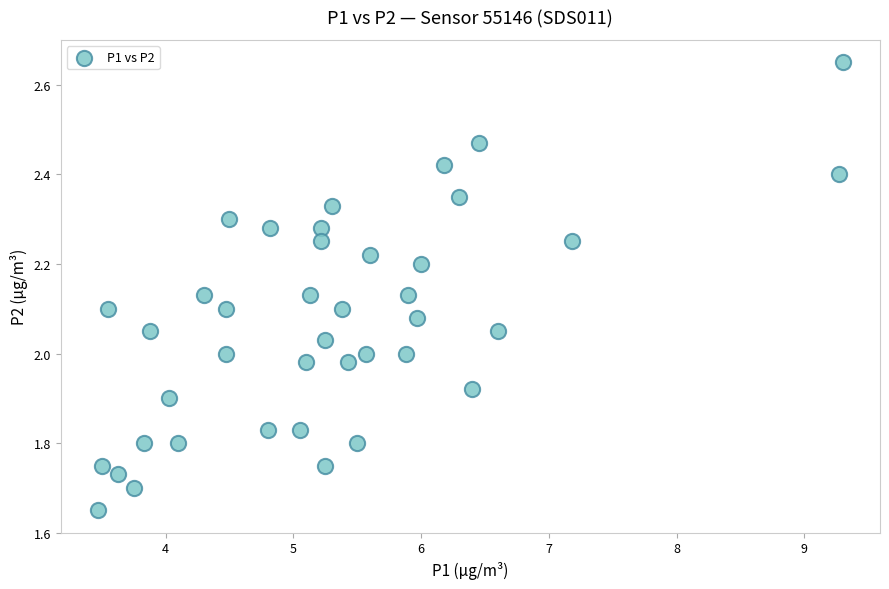

What is the range of Y values (max minus min)?

1.0